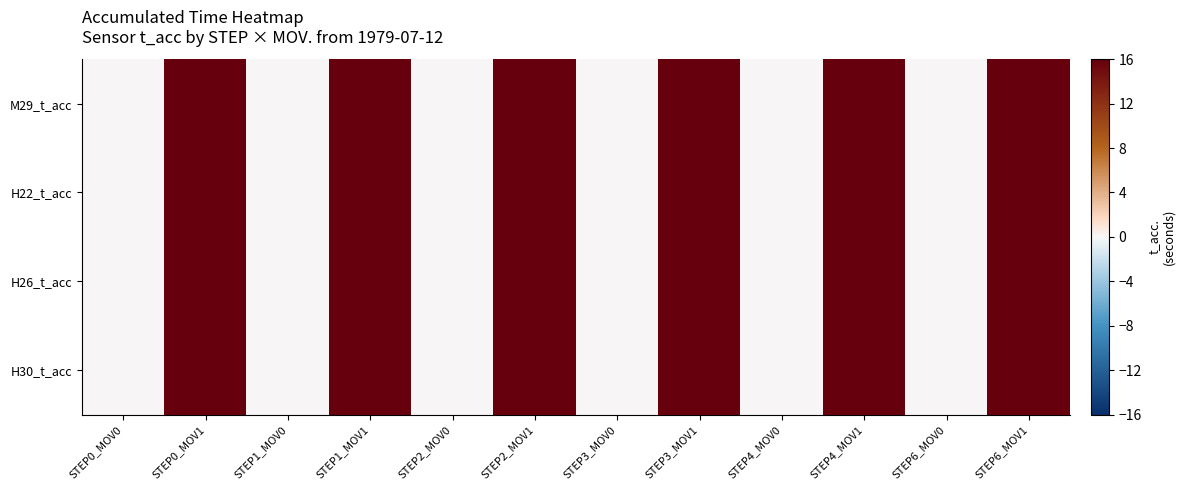

Reading left to right, what are all the values shown in this chart?

M29_t_acc: STEP0_MOV0=0	STEP0_MOV1=24	STEP1_MOV0=0	STEP1_MOV1=24	STEP2_MOV0=0	STEP2_MOV1=24	STEP3_MOV0=0	STEP3_MOV1=24	STEP4_MOV0=0	STEP4_MOV1=24	STEP6_MOV0=0	STEP6_MOV1=24
H22_t_acc: STEP0_MOV0=0	STEP0_MOV1=24	STEP1_MOV0=0	STEP1_MOV1=24	STEP2_MOV0=0	STEP2_MOV1=24	STEP3_MOV0=0	STEP3_MOV1=24	STEP4_MOV0=0	STEP4_MOV1=24	STEP6_MOV0=0	STEP6_MOV1=24
H26_t_acc: STEP0_MOV0=0	STEP0_MOV1=24	STEP1_MOV0=0	STEP1_MOV1=24	STEP2_MOV0=0	STEP2_MOV1=24	STEP3_MOV0=0	STEP3_MOV1=24	STEP4_MOV0=0	STEP4_MOV1=24	STEP6_MOV0=0	STEP6_MOV1=24
H30_t_acc: STEP0_MOV0=0	STEP0_MOV1=24	STEP1_MOV0=0	STEP1_MOV1=24	STEP2_MOV0=0	STEP2_MOV1=24	STEP3_MOV0=0	STEP3_MOV1=24	STEP4_MOV0=0	STEP4_MOV1=24	STEP6_MOV0=0	STEP6_MOV1=24